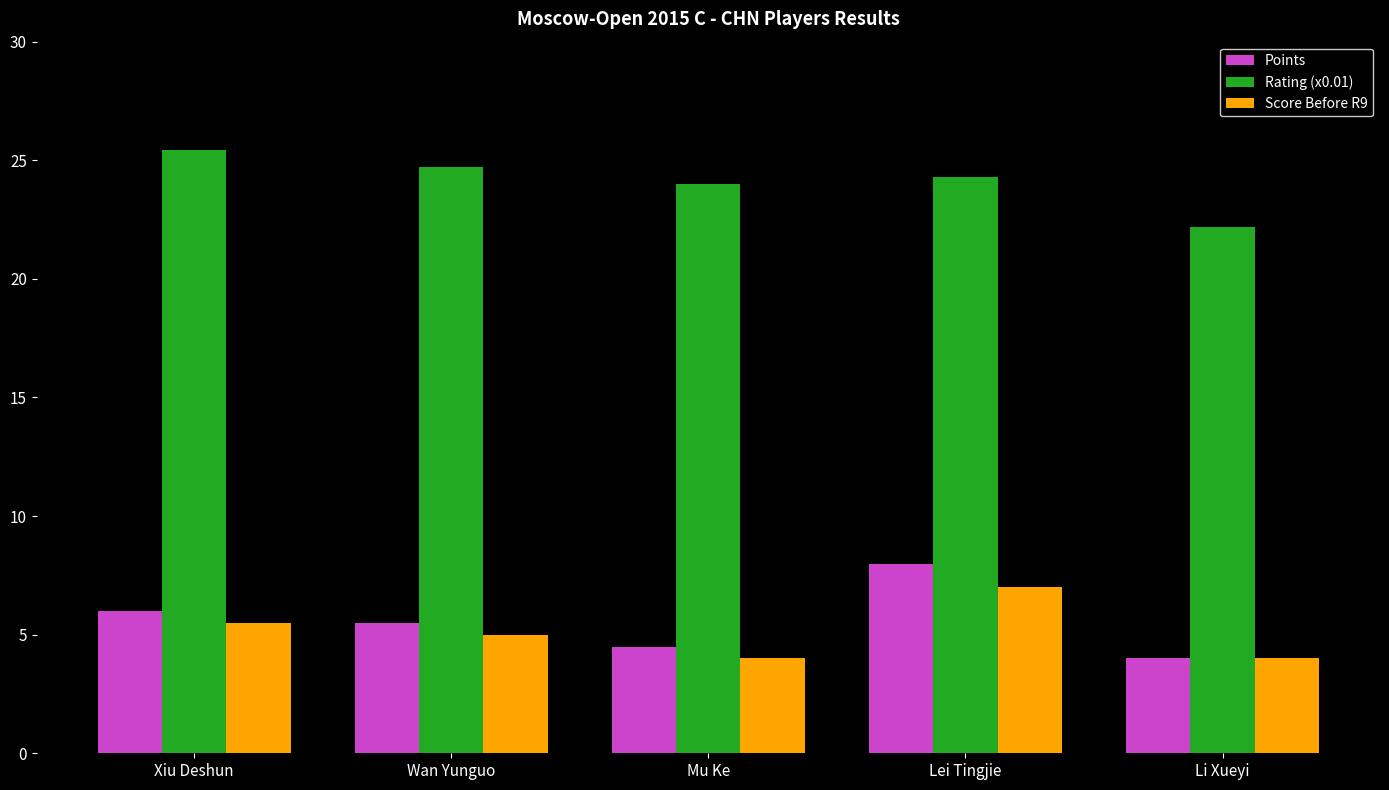

What is the label of the 4th bar from the right?

Wan Yunguo